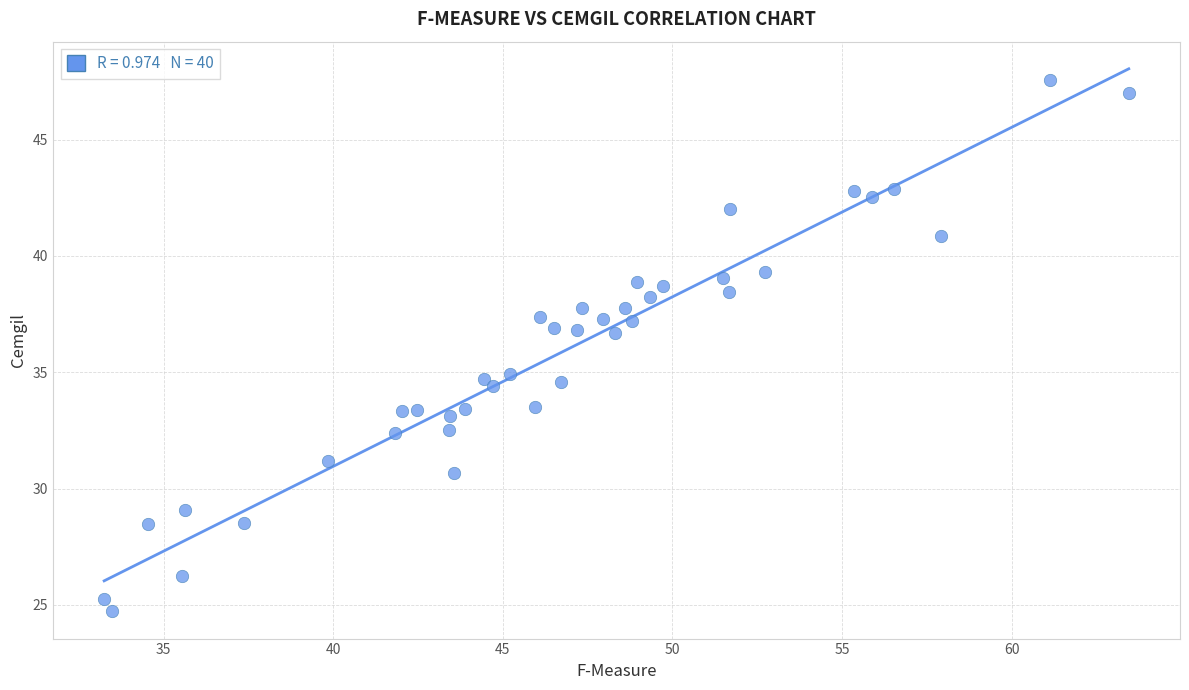

What is the range of X values (max minus min)?

30.2